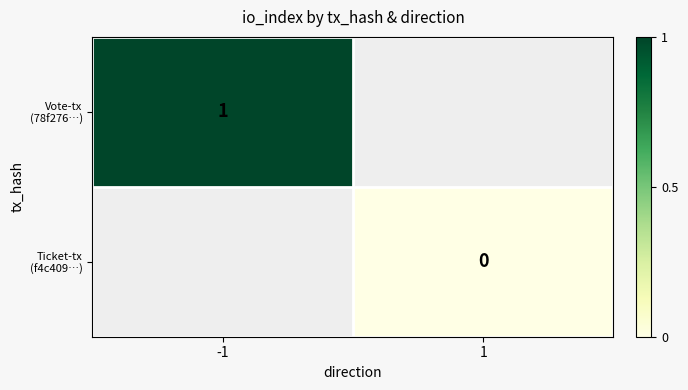

What is the maximum value for Vote-tx (78f276…)?

1.0